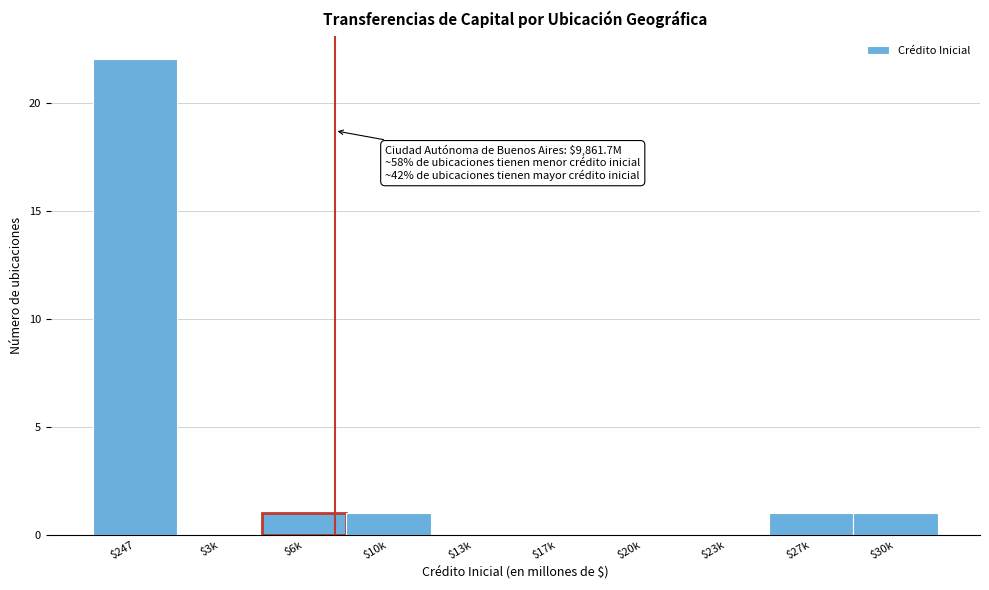

What is the greatest value displayed?

22